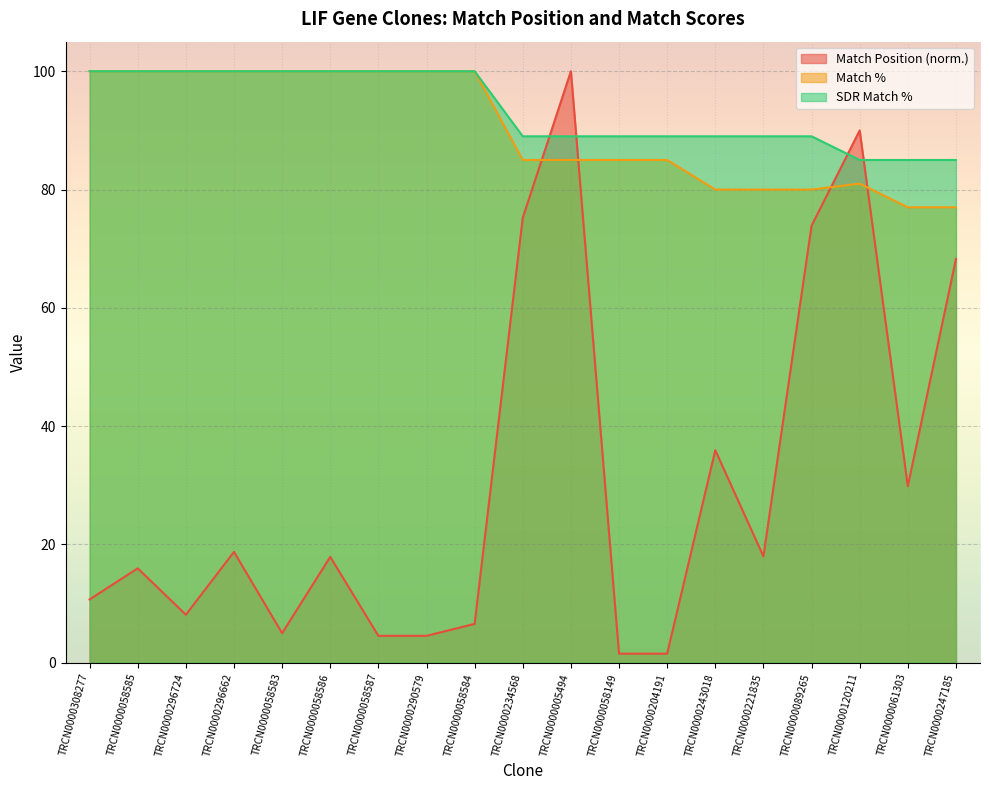

What are all the series names shown in the legend?

Match Position (norm.), Match %, SDR Match %